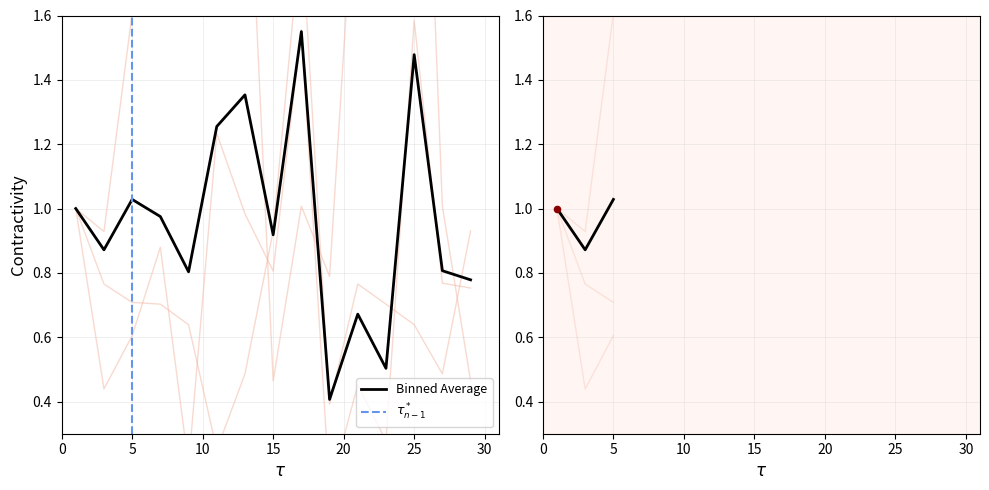

Is the value of универсальный at 19 greater than the value of продовольственный at 21?

No